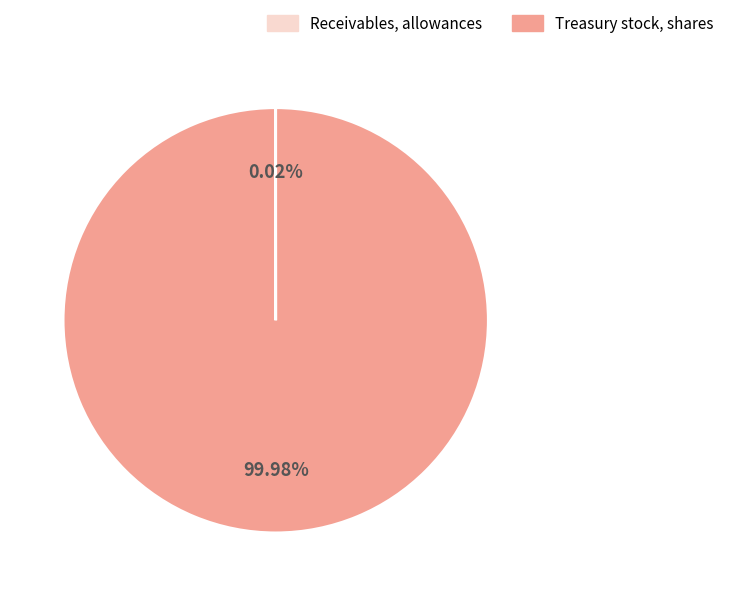

What is the largest slice in the pie chart?

Treasury stock, shares